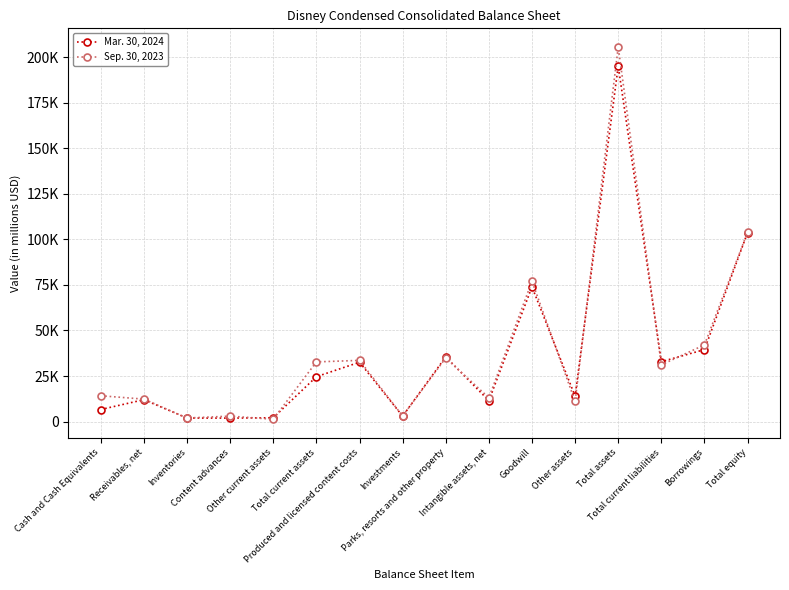

The Sep. 30, 2023 series shows 77067 at Goodwill. True or false?

True